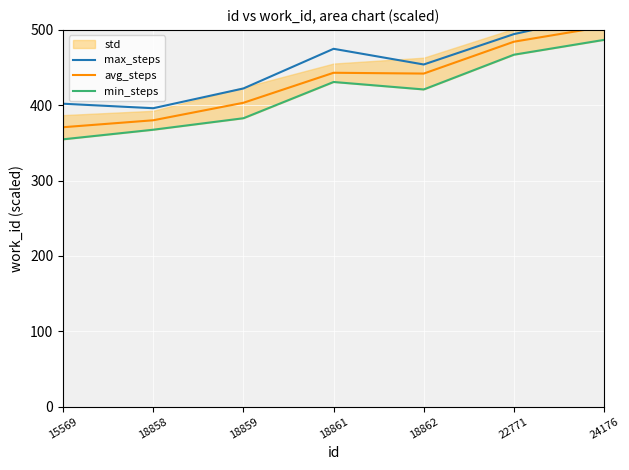

Reading right to left, transcribe all the data shown in this chart.

max_steps: 520.8	494.4	454.1	474.9	422.3	396.0	402.0
avg_steps: 504.3	484.3	442.0	443.1	403.3	380.0	370.8
min_steps: 486.8	467.1	420.9	430.9	382.7	367.5	354.7